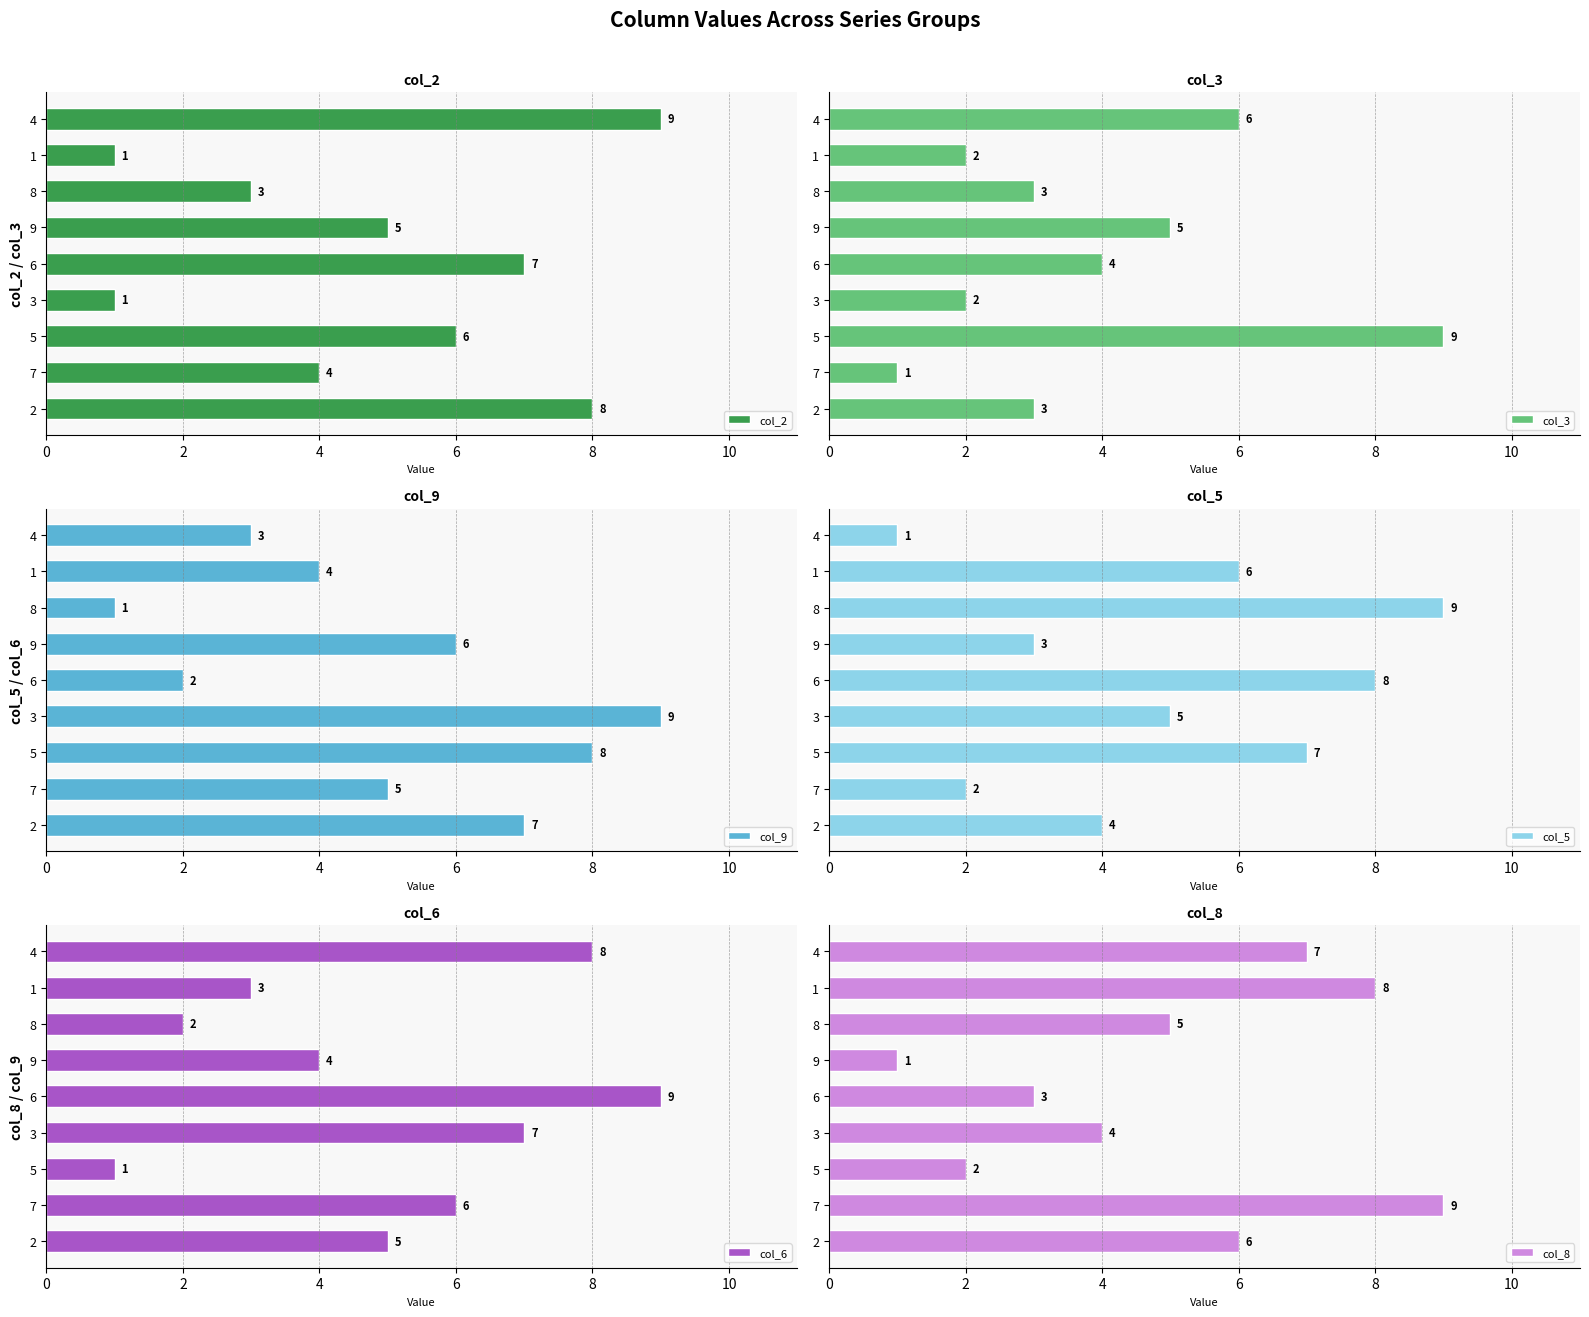

At how many categories does at least one series exceed 3?

9